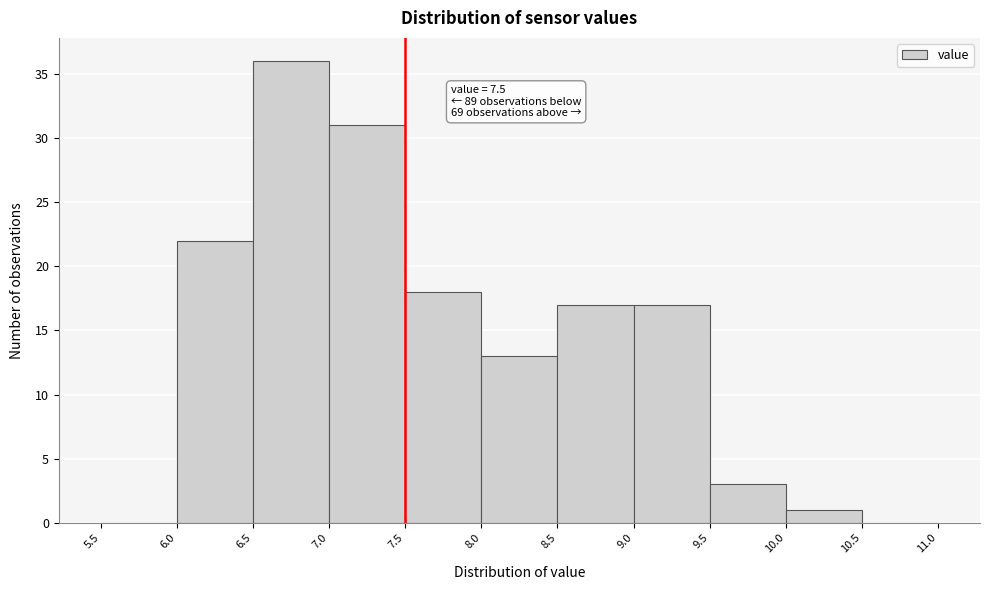

Over which range of the x-axis is the bar tallest?

6.5 to 7.0